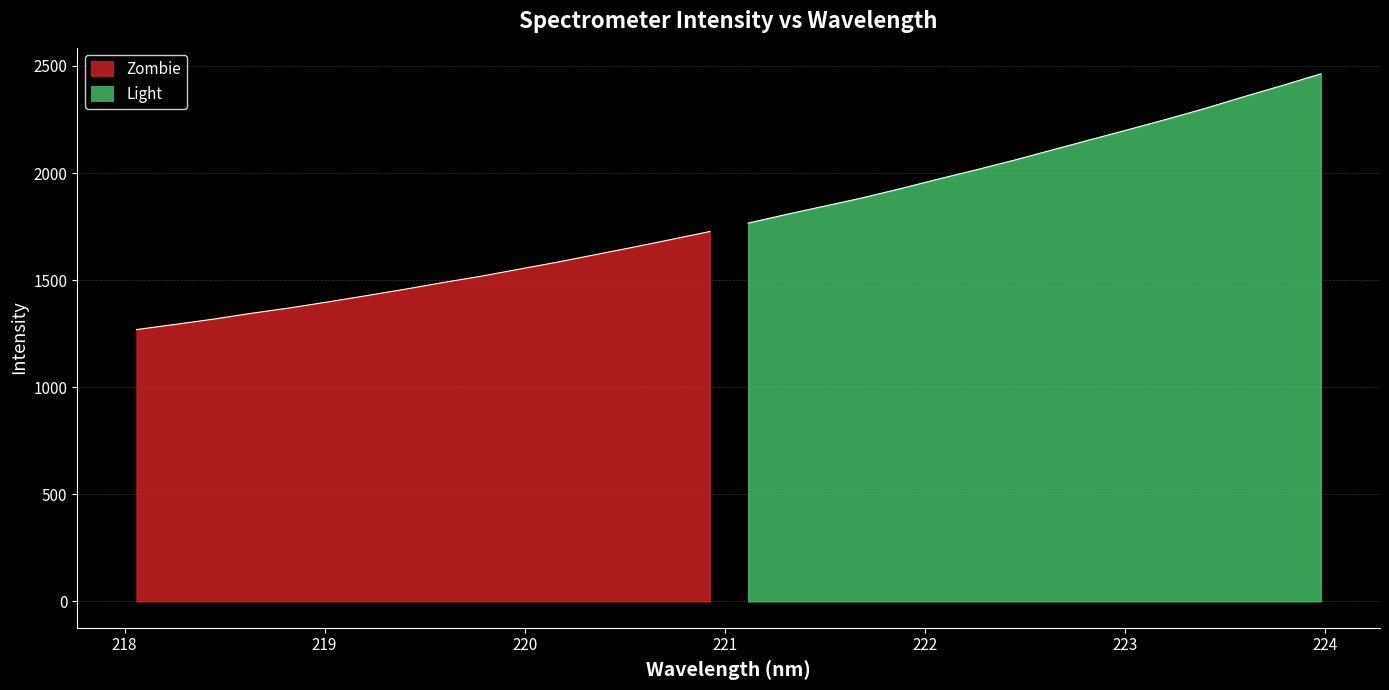

Rank the categories by value from lowest to highest.

218.0596, 218.2508, 218.442, 218.6332, 218.8244, 219.0156, 219.2067, 219.3979, 219.589, 219.7801, 219.9712, 220.1623, 220.3533, 220.5444, 220.7354, 220.9264, 221.1174, 221.3083, 221.4993, 221.6902, 221.8812, 222.0721, 222.263, 222.4538, 222.6447, 222.8355, 223.0264, 223.2172, 223.408, 223.5987, 223.7895, 223.9802